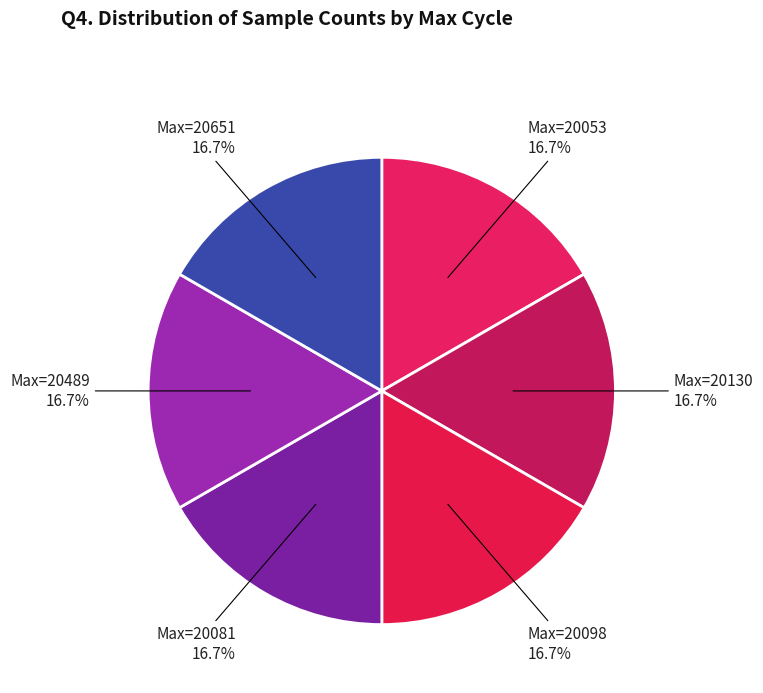

Is there a majority slice in this chart?

No